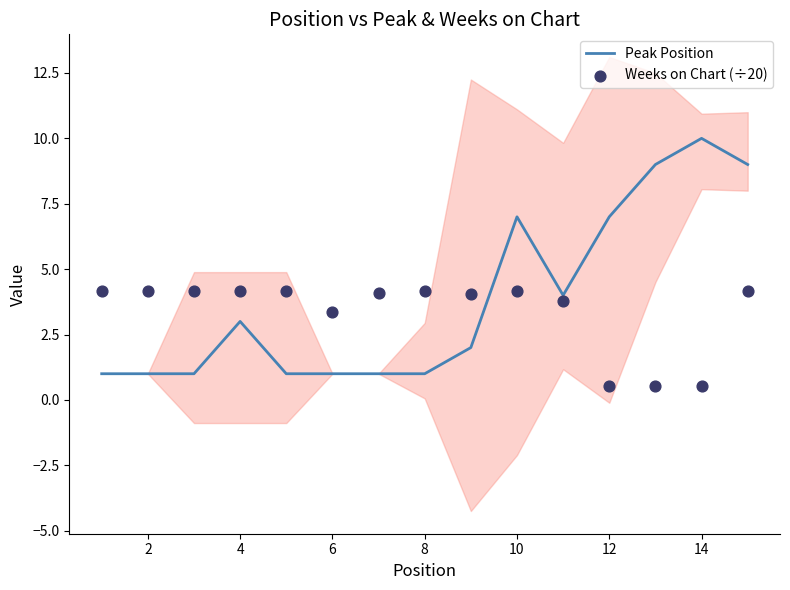

Which series has the largest Y range (max minus min)?

Peak Position